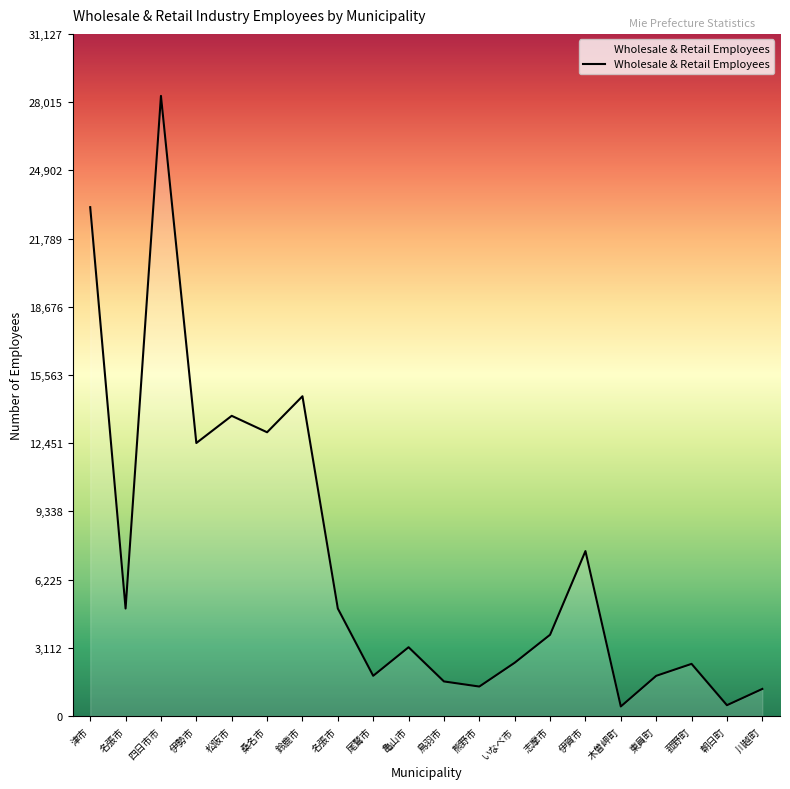

Does the chart display data point markers on the line(s)?

No